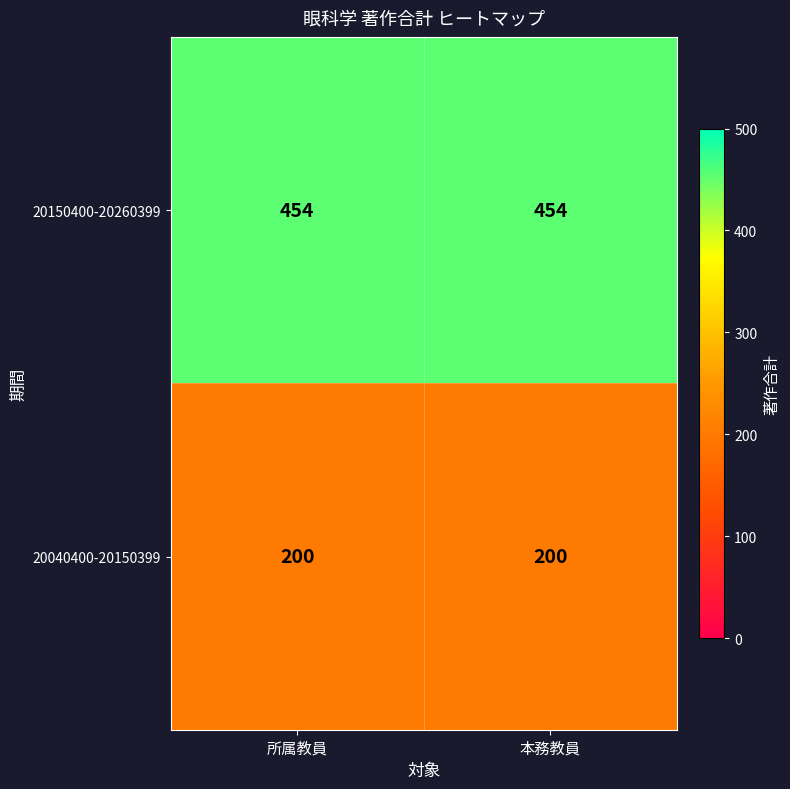

List the series in order of their overall mean, highest first.

20150400-20260399, 20040400-20150399